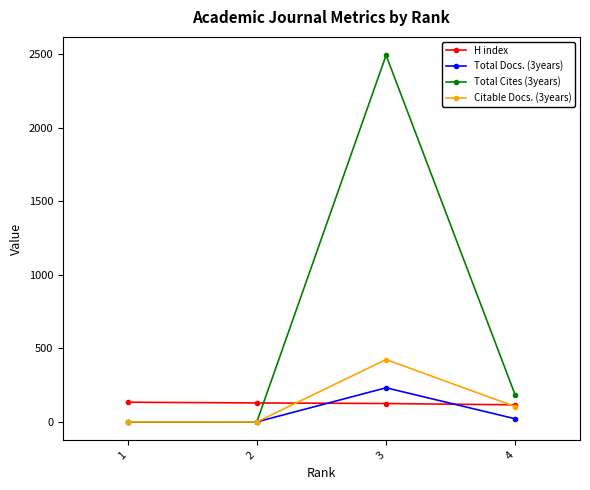

The value of H index at 3 is 125. True or false?

True